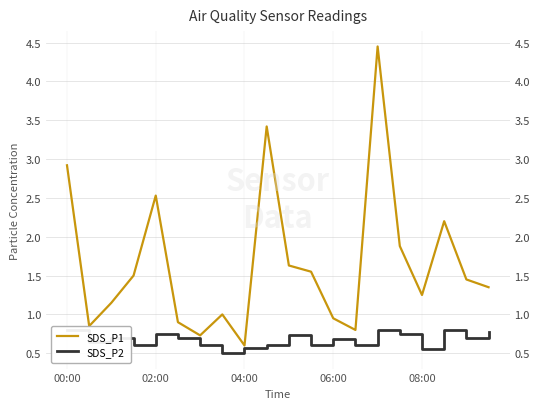

True or false: SDS_P1 and SDS_P2 intersect in this chart.

False